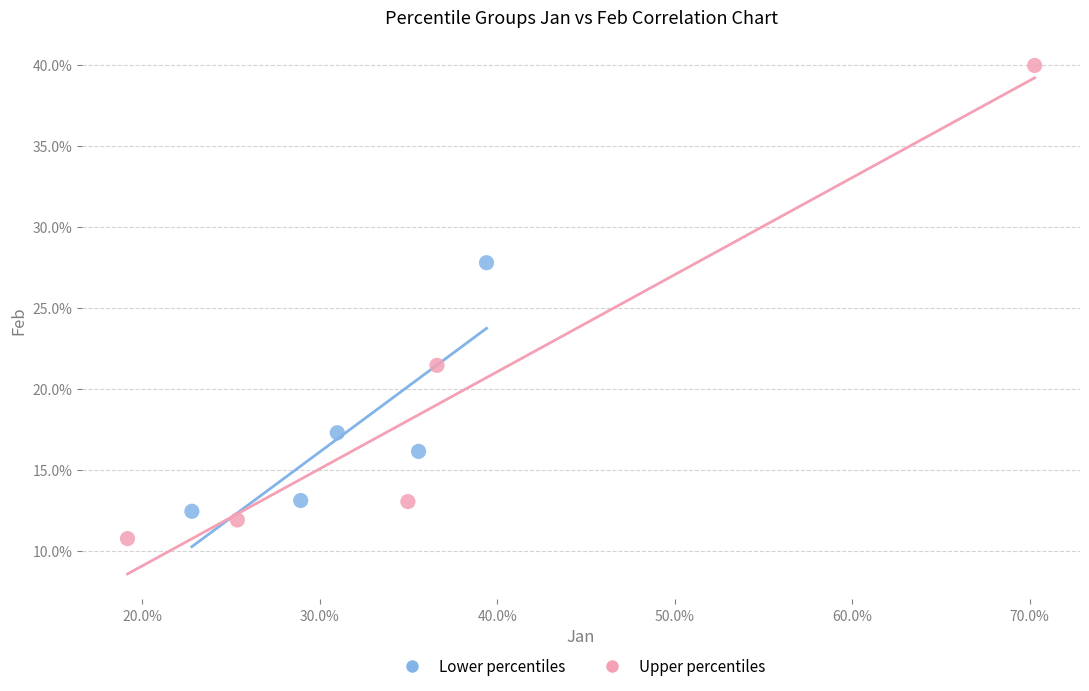

Which series reaches the maximum Y coordinate?

Upper percentiles